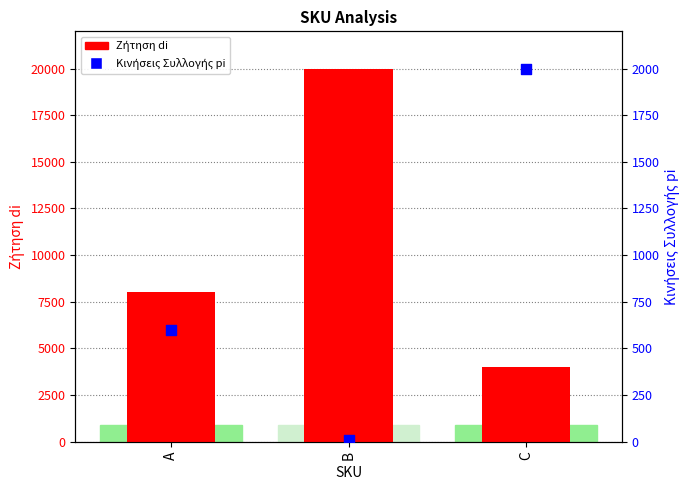

Which series reaches the minimum Y coordinate?

Κινήσεις Συλλογής pi